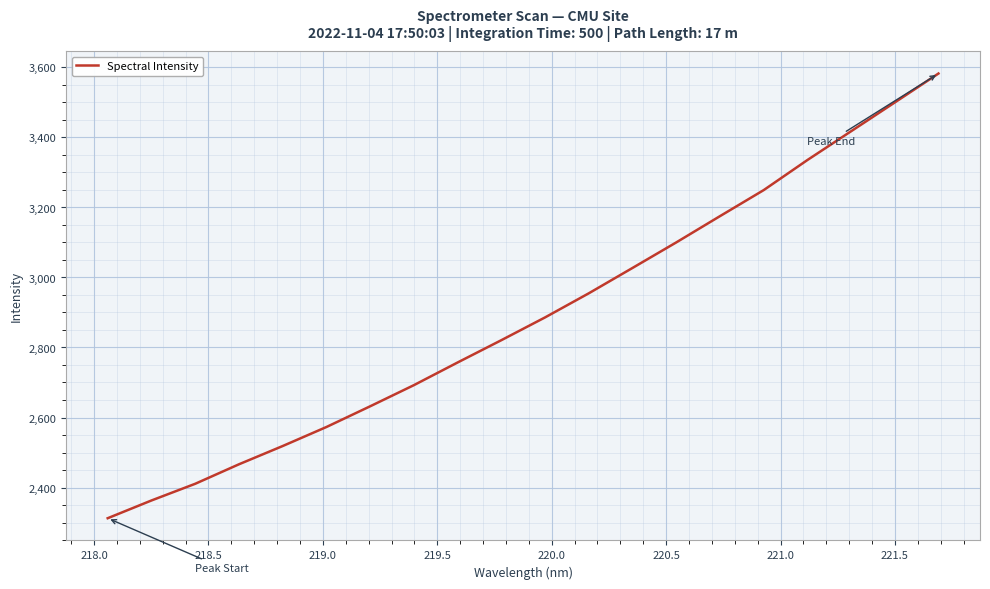

What is the minimum value shown in the chart?

2312.3